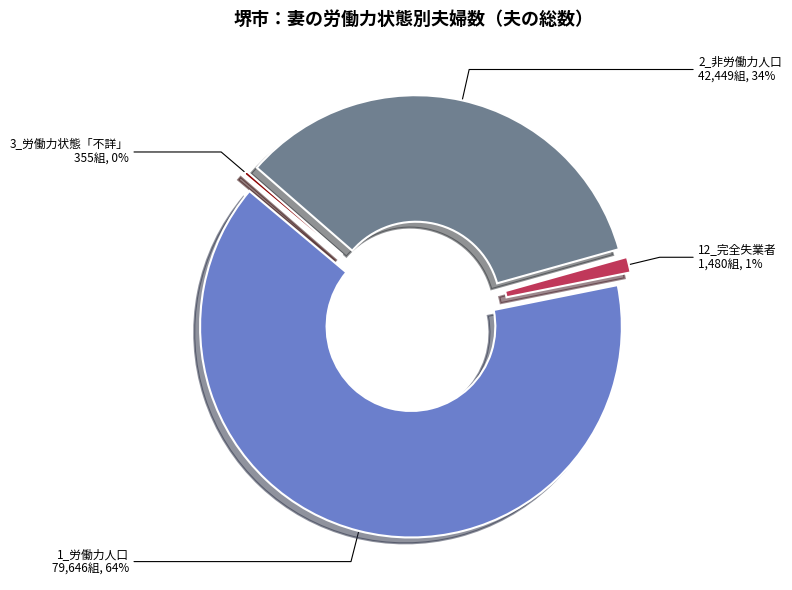

The 1_労働力人口 slice represents 64% of the pie. True or false?

True